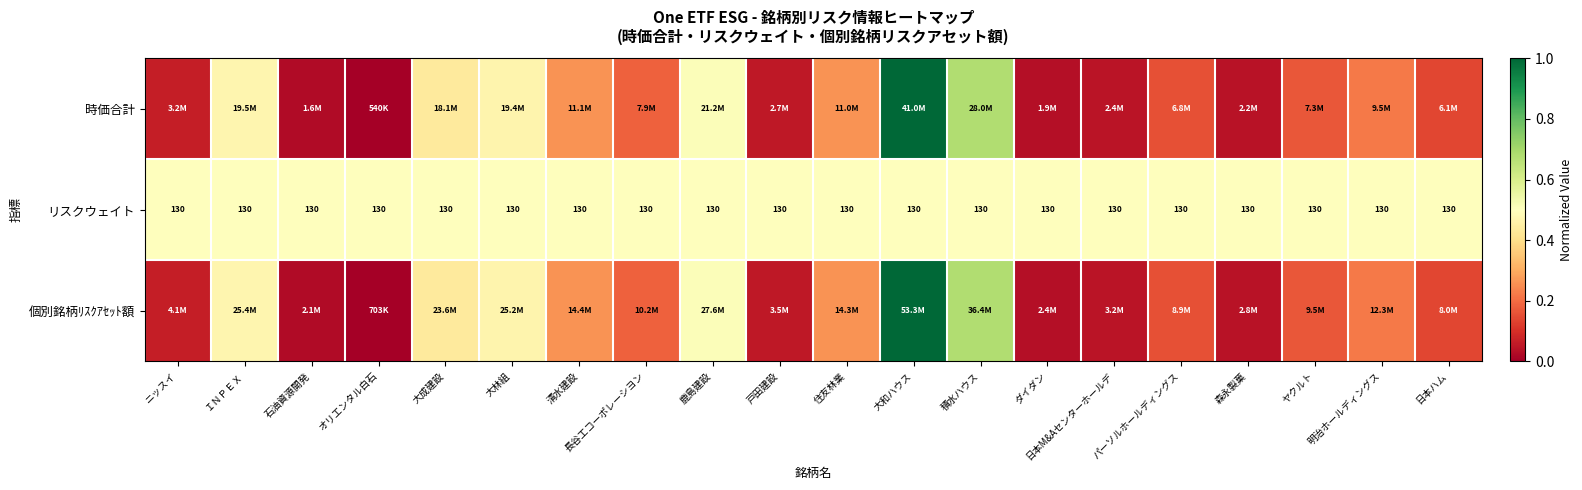

At which category is the sum across all series the highest?

大和ハウス